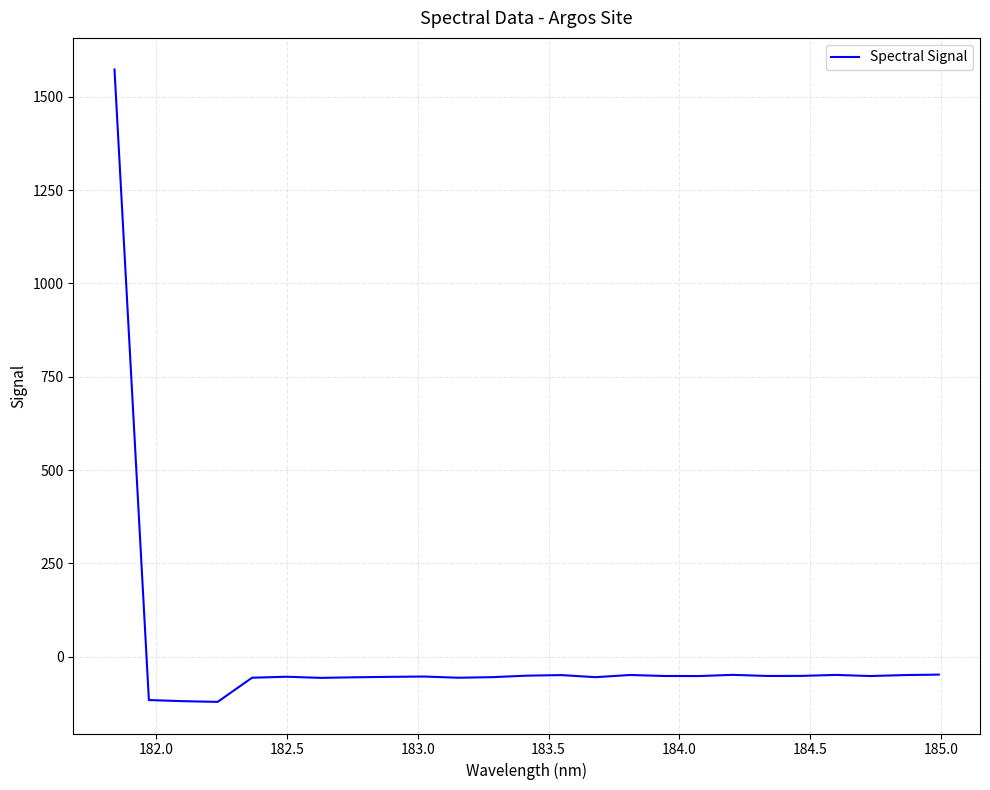

What is the maximum value shown in the chart?

1572.9